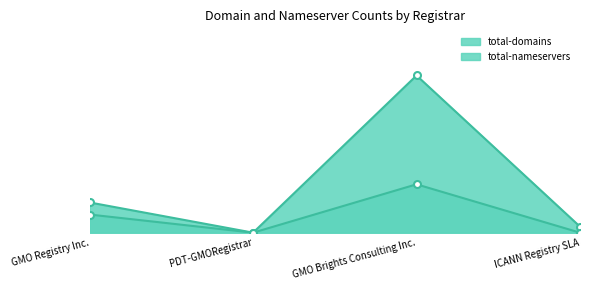

What is the maximum value for total-domains?

26